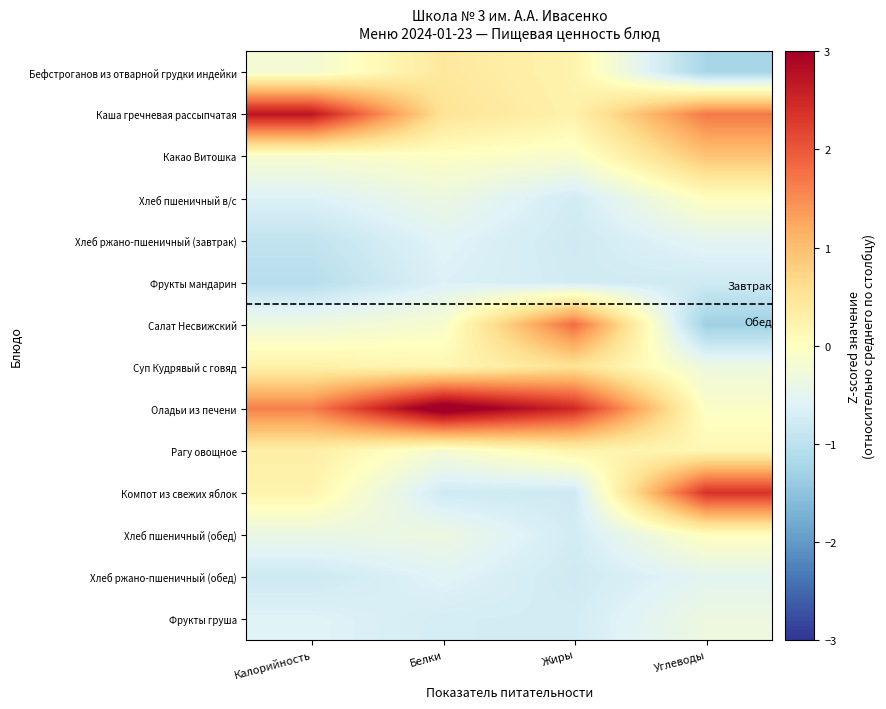

Which series changed the most between Калорийность and Углеводы?

Компот из свежих яблок